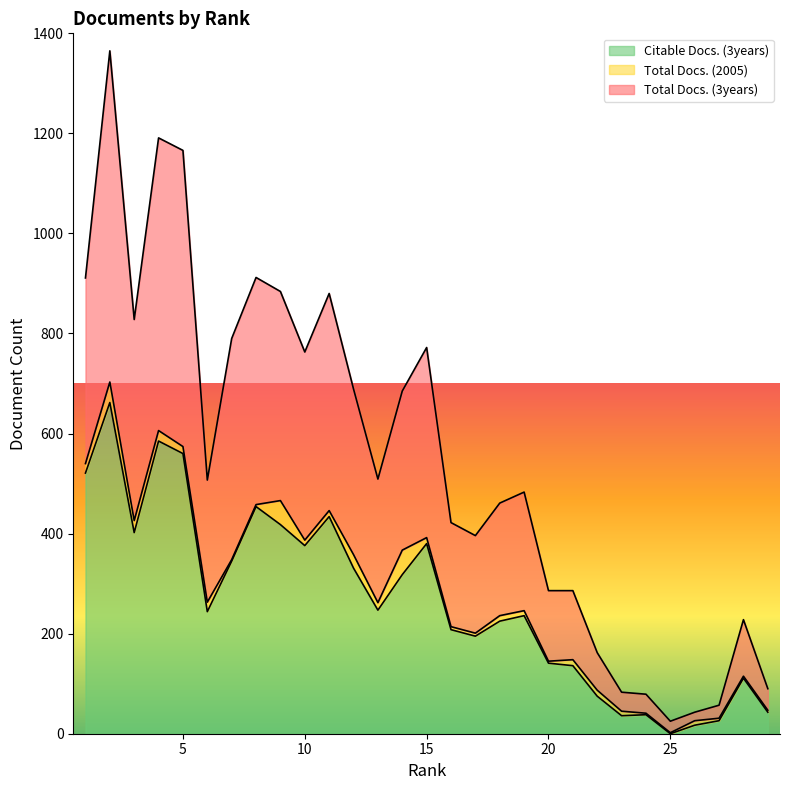

How many lines are shown in the chart?

3